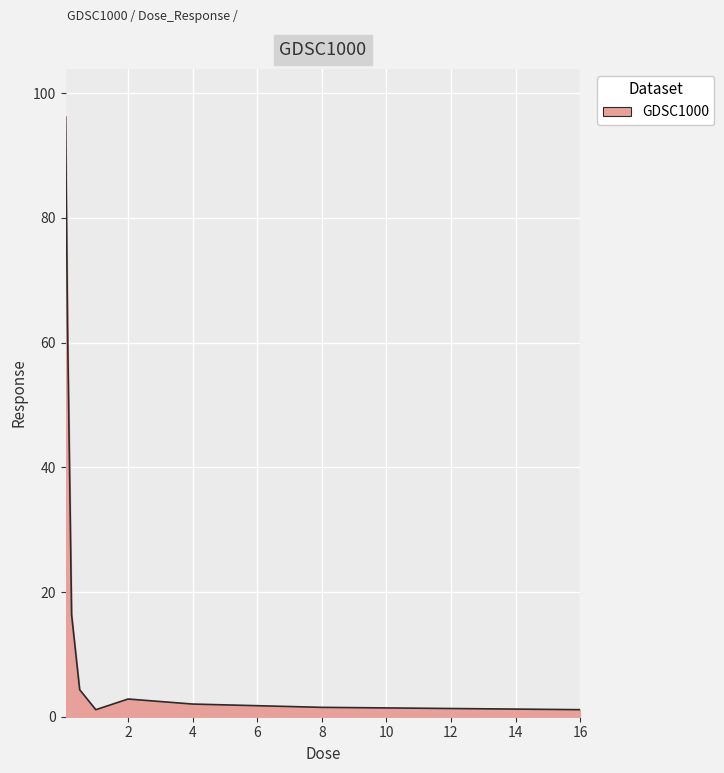

What is the difference between the maximum and minimum values?

95.1